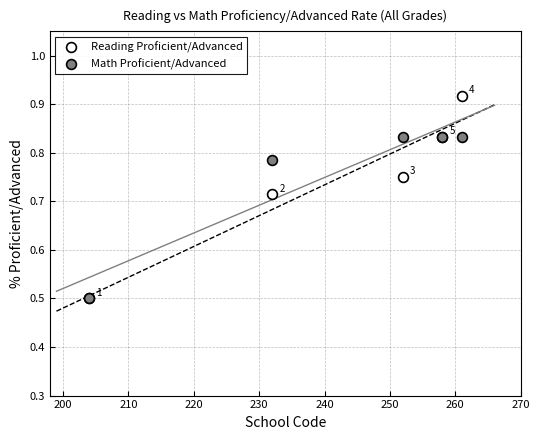

What are all the series names shown in the legend?

Reading Proficient/Advanced, Math Proficient/Advanced